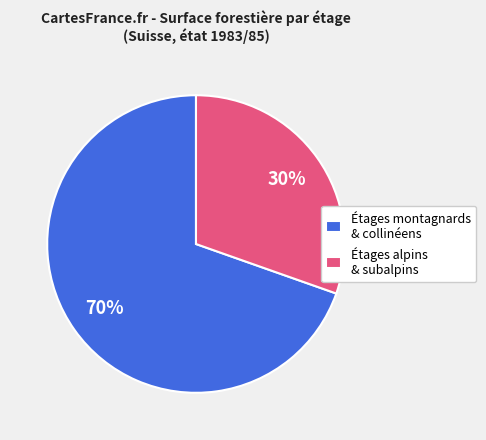

Is there any slice that represents more than half of the pie?

Yes